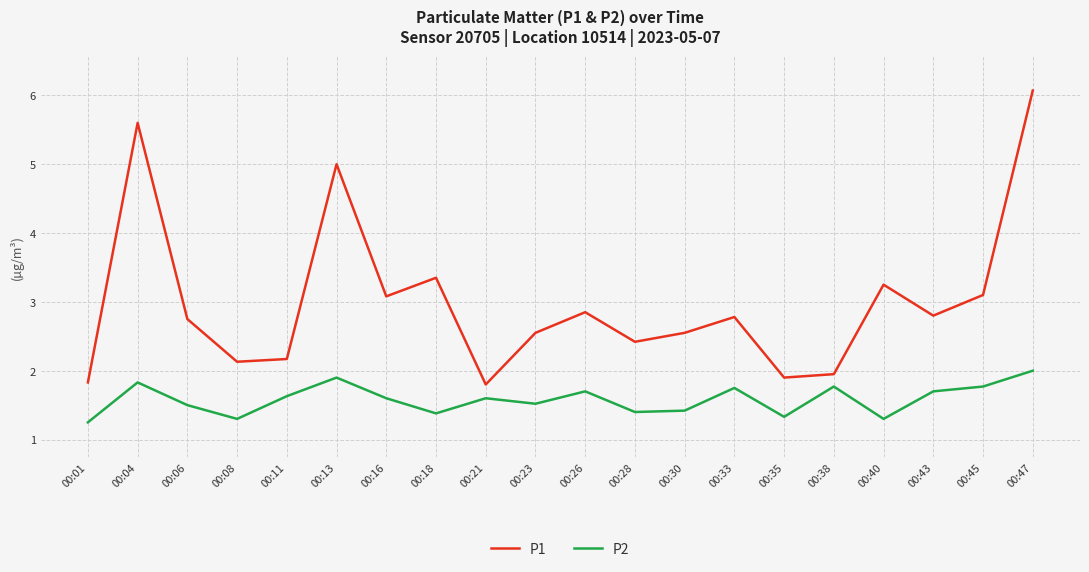

At how many categories does at least one series exceed 3?

7